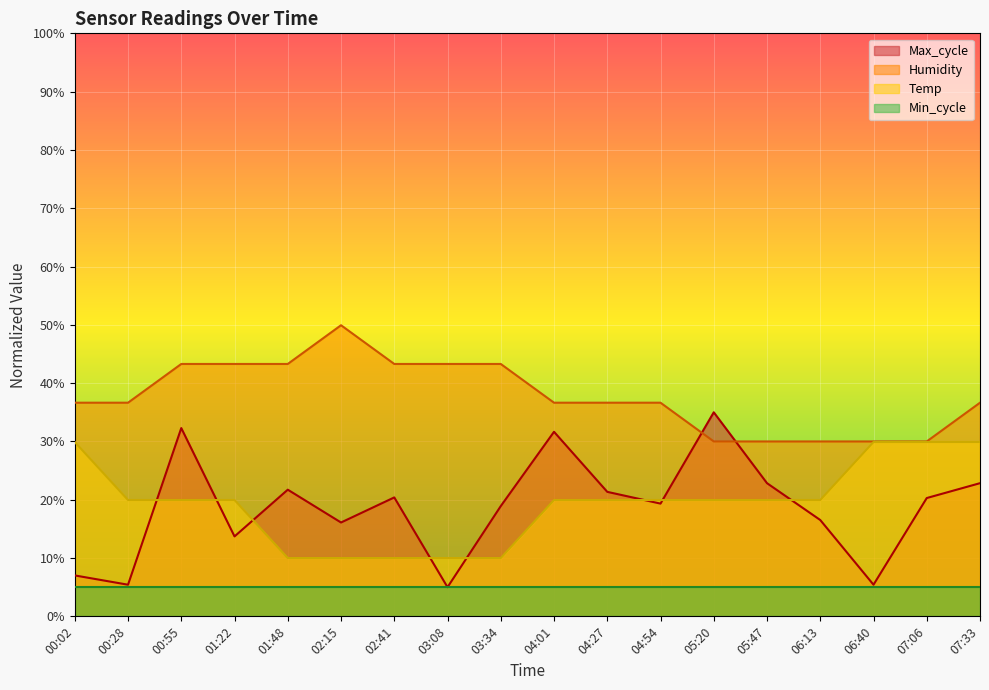

Where is Max_cycle nearest to the value 20?

07:06